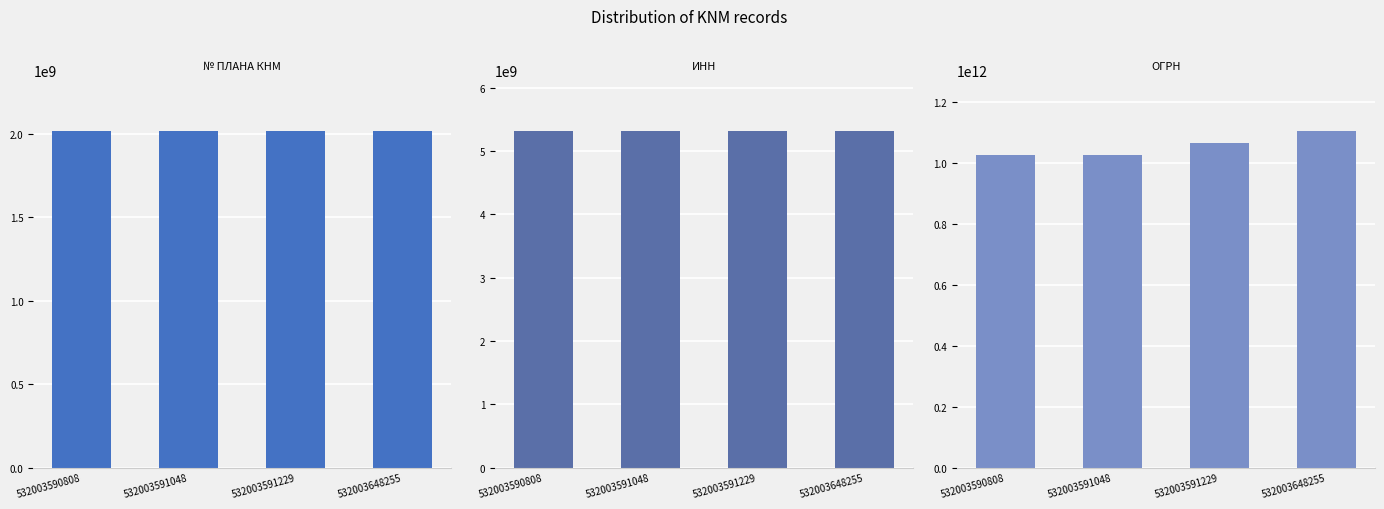

How many data points in ОГРН are less than 1065321078833?

2